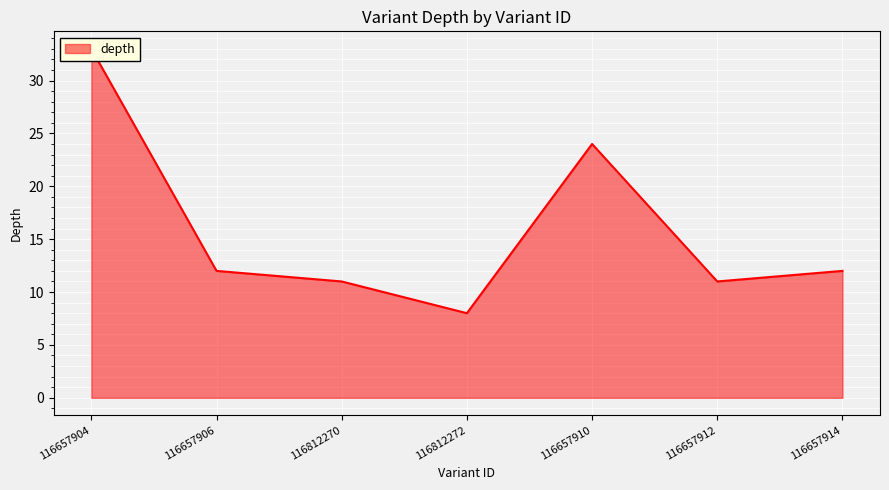

What is the sum of all values?

111